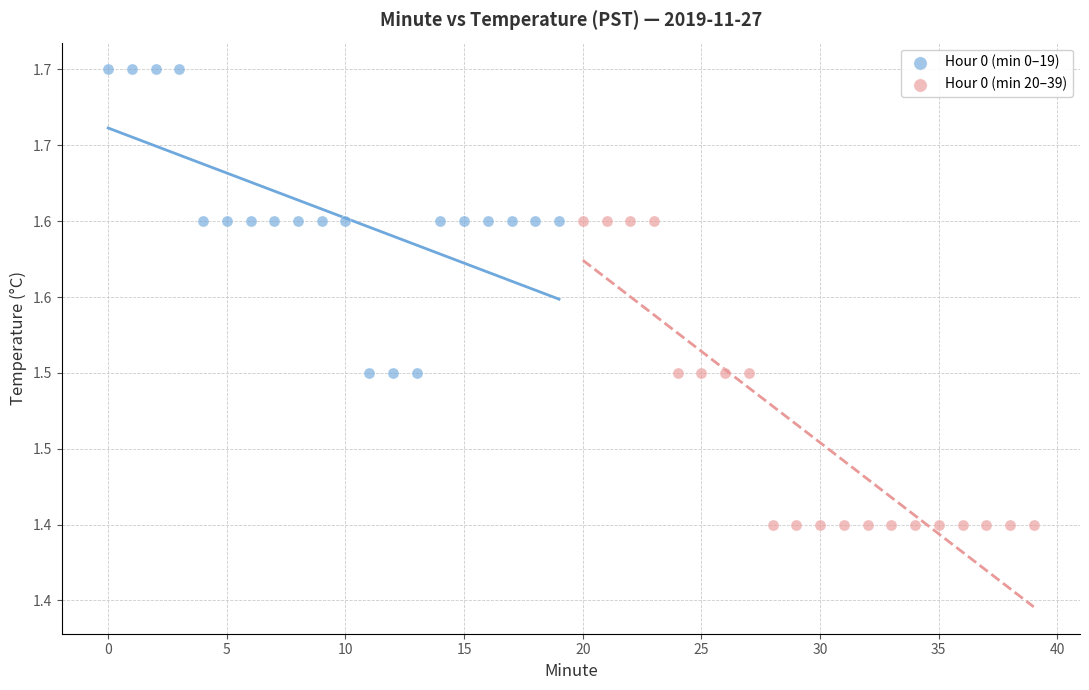

What are all the series names shown in the legend?

Hour 0 (min 0–19), Hour 0 (min 20–39)